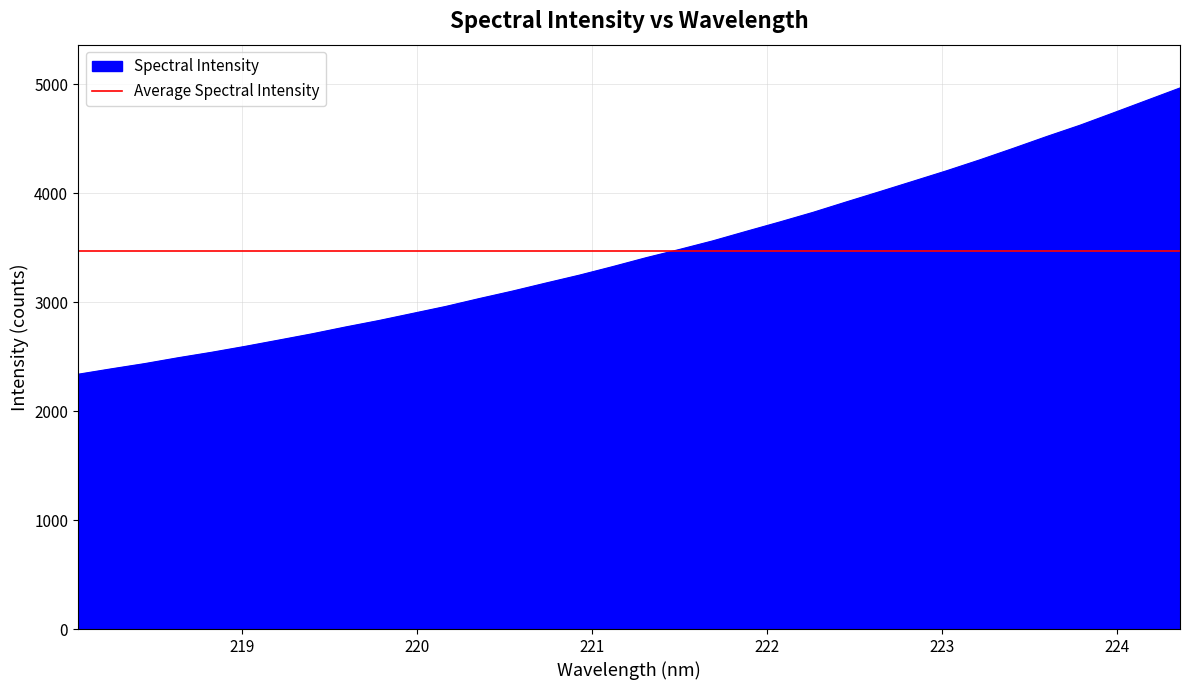

How many data points does each series have?

34